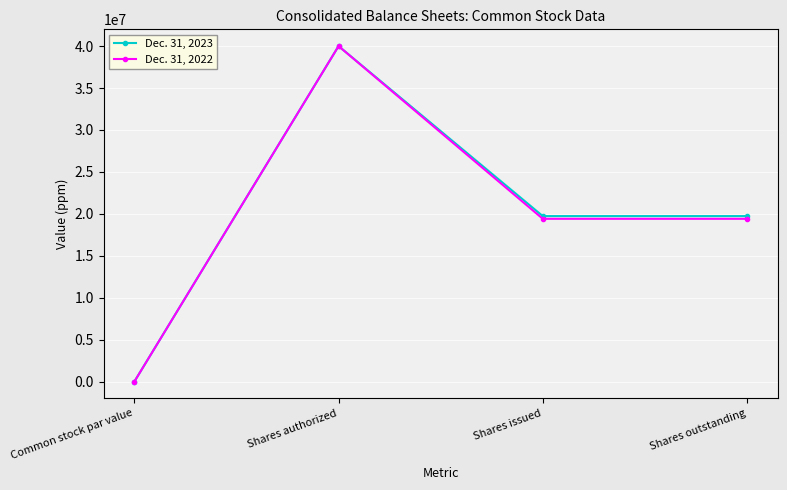

What is the spread (max minus min) of values at Shares issued?

325000